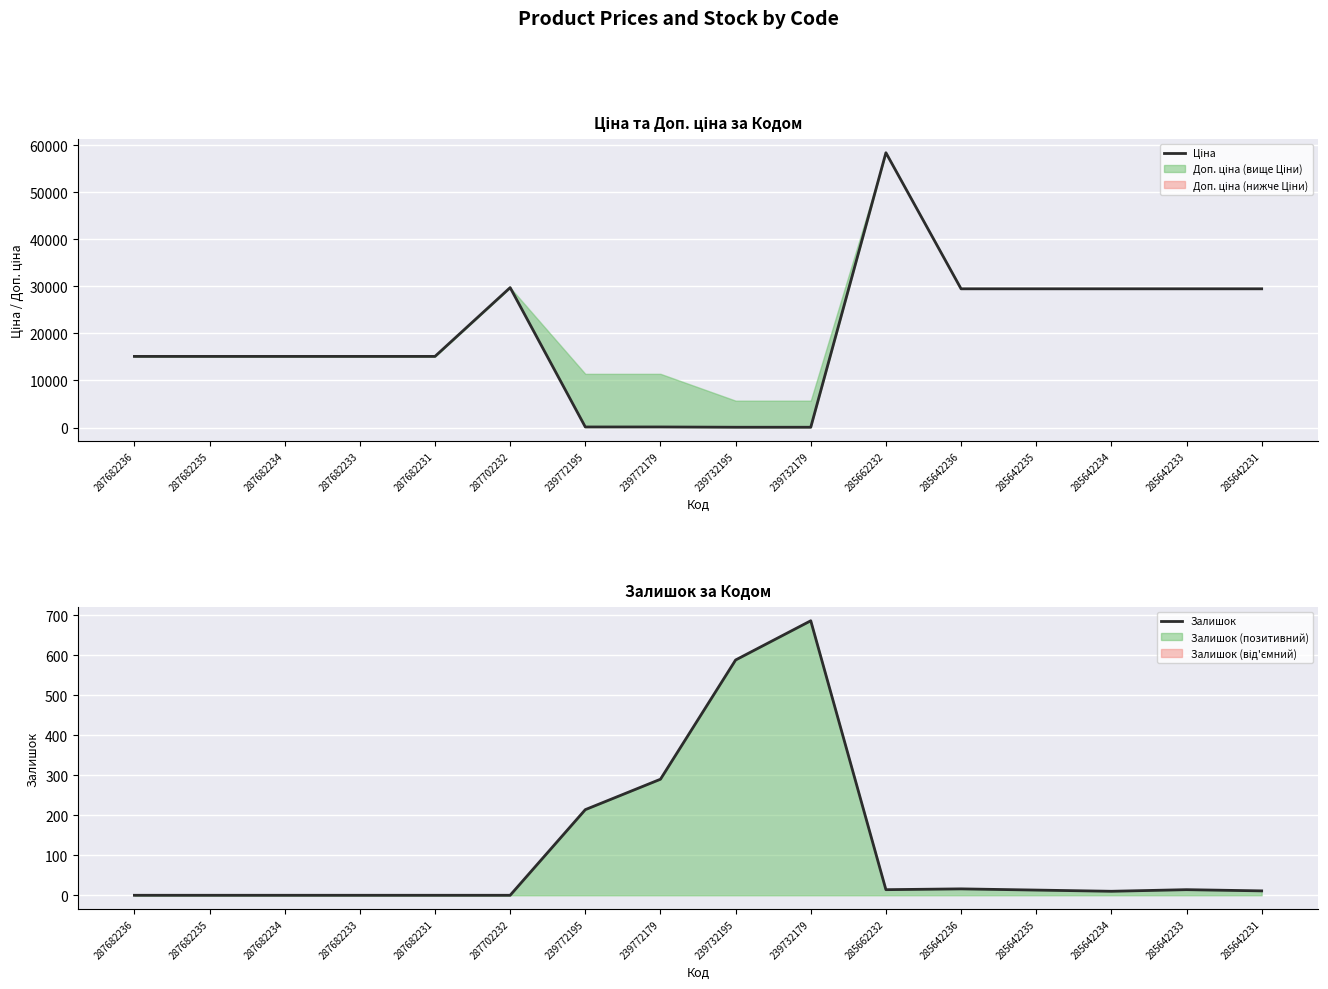

What position from the left is 285662232?

11